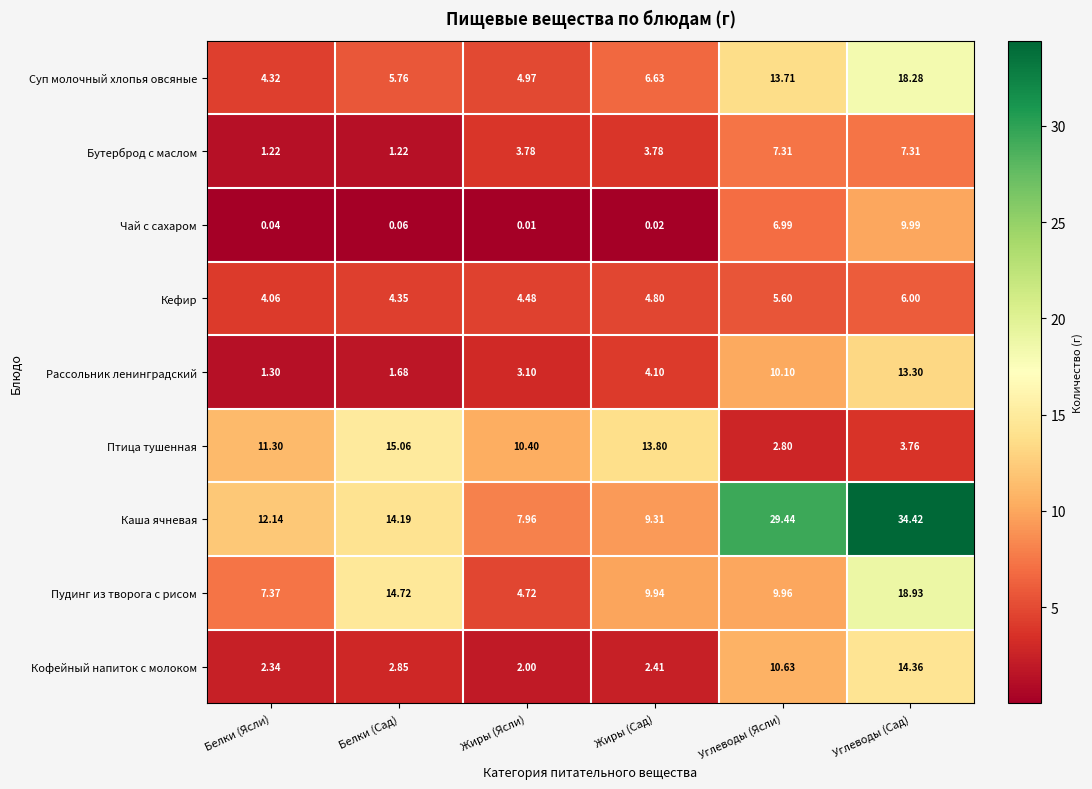

Which series changed the most between Жиры (Ясли) and Углеводы (Сад)?

Каша ячневая